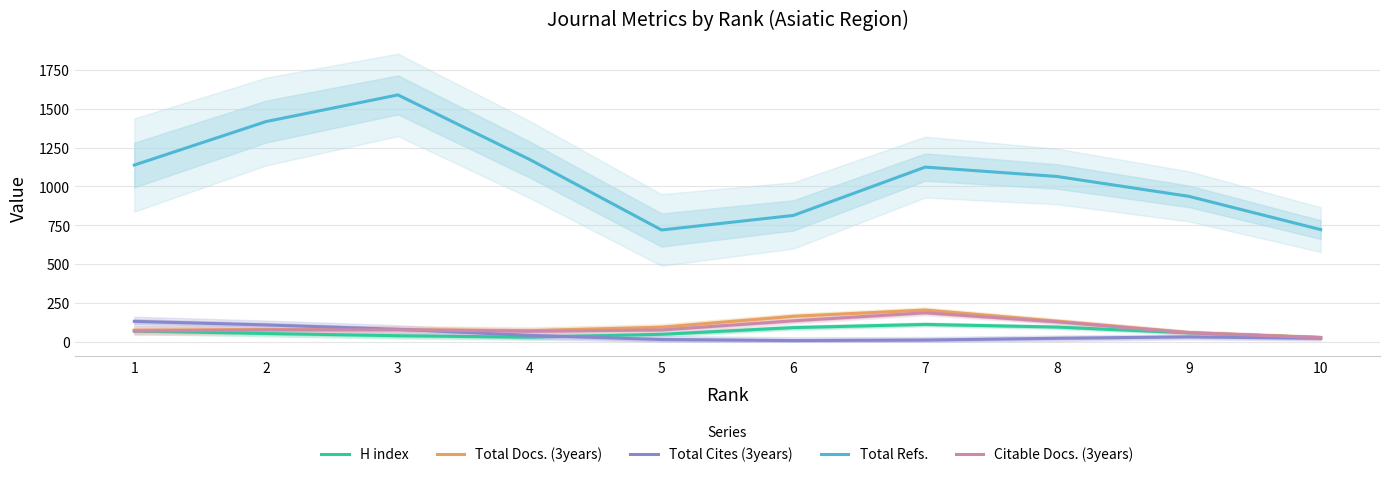

Reading right to left, list all the values displayed in this chart.

H index: 10=27.4	9=57.4	8=95.0	7=112.0	6=91.5	5=48.3	4=29.9	3=39.0	2=53.4	1=69.1
Total Docs. (3years): 10=27.4	9=59.8	8=133.0	7=204.4	6=164.2	5=94.0	4=71.6	3=78.6	2=79.1	1=74.9
Total Cites (3years): 10=22.6	9=31.8	8=22.7	7=11.4	6=8.0	5=14.7	4=41.4	3=80.2	2=108.6	1=131.6
Total Refs.: 10=722.5	9=936.7	8=1064.5	7=1124.9	6=813.8	5=720.1	4=1173.6	3=1589.7	2=1418.2	1=1138.1
Citable Docs. (3years): 10=26.5	9=58.2	8=128.4	7=186.8	6=135.2	5=76.2	4=67.4	3=77.4	2=76.0	1=68.9